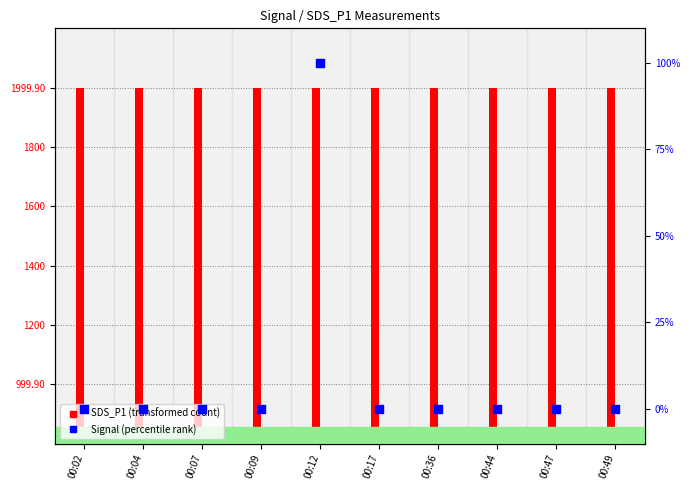

At how many categories does at least one series exceed 1942?

10